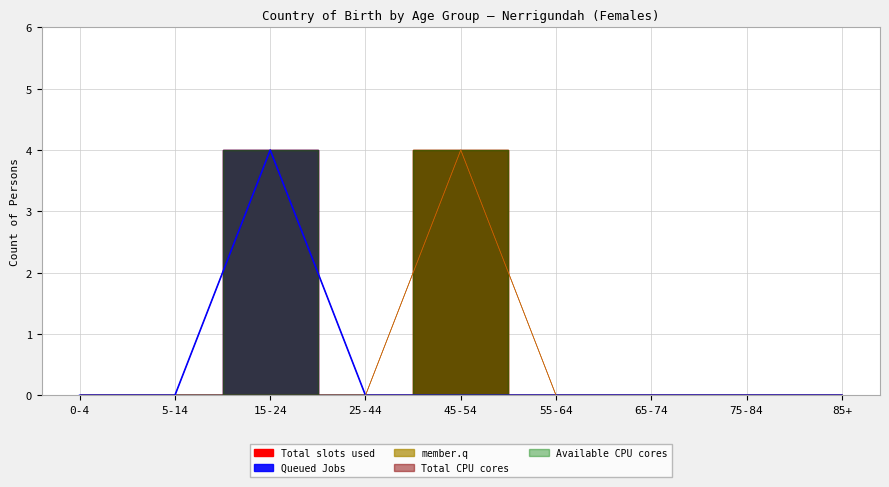

True or false: Queued Jobs and member.q intersect in this chart.

False